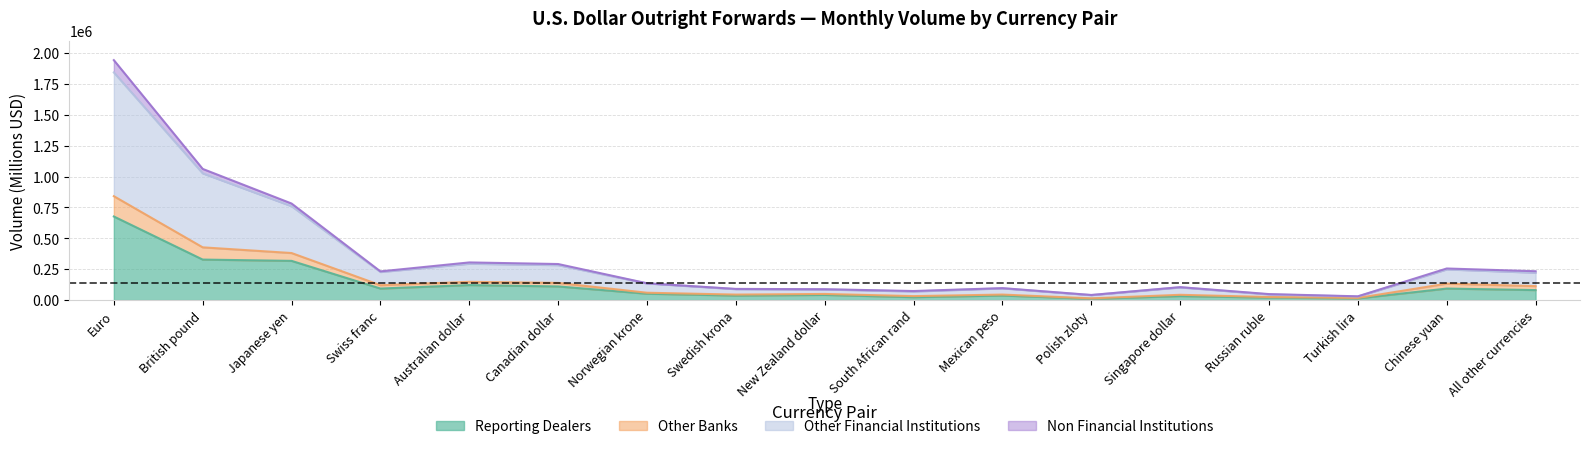

Does the chart display data point markers on the line(s)?

No